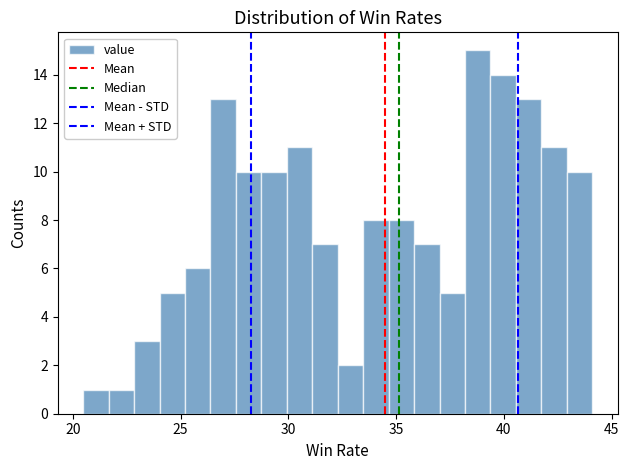

Around what value on the x-axis is the tallest bar? Give the approximate position of its centre, as read against the axis.

39.0